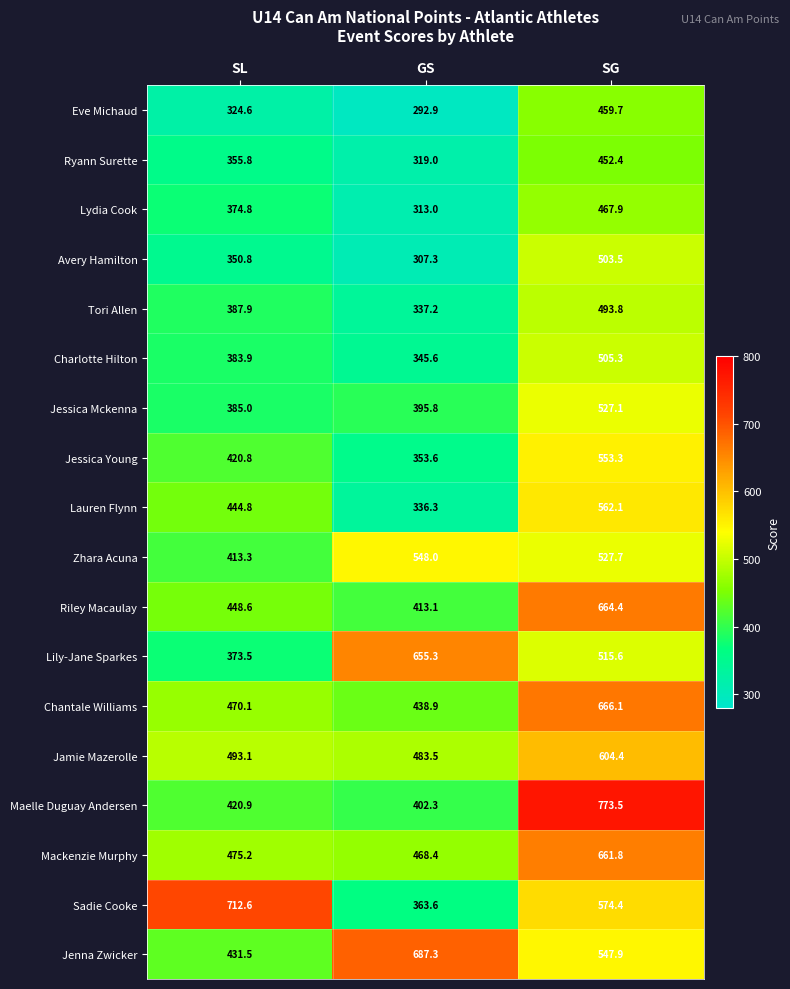

Which series has the widest spread of values?

Maelle Duguay Andersen